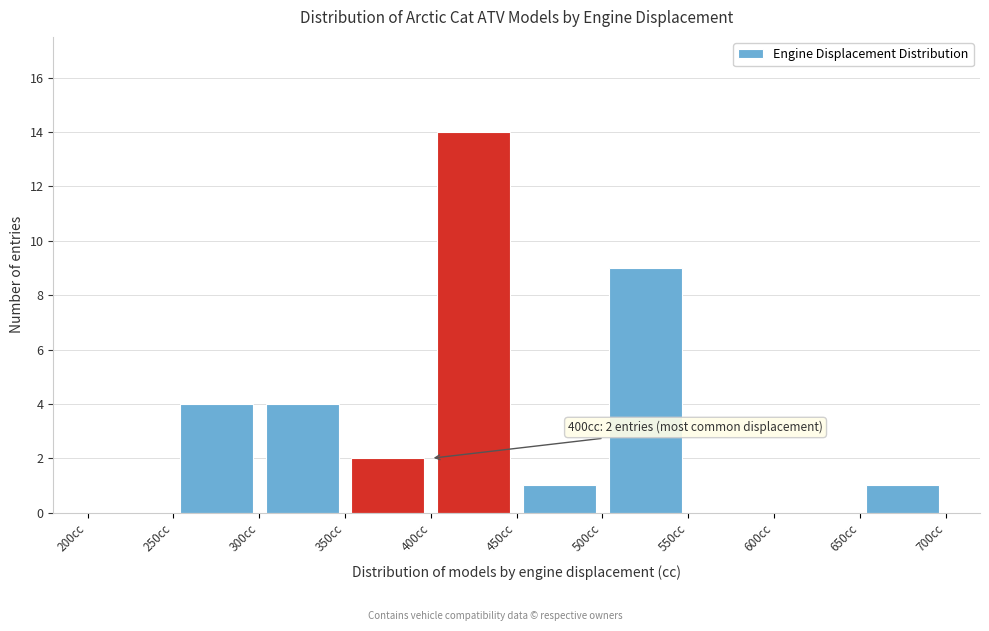

Over which range of the x-axis is the bar tallest?

400 to 450